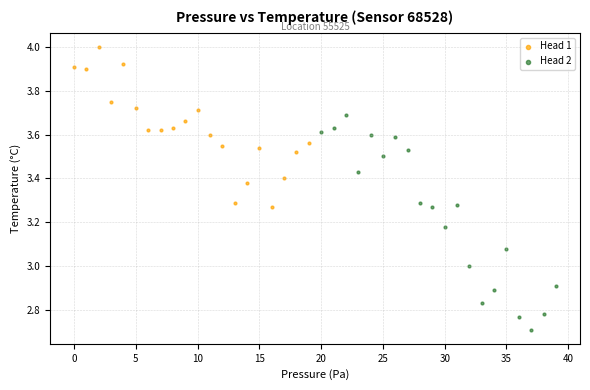

Which series contains the lowest Y value?

Head 2